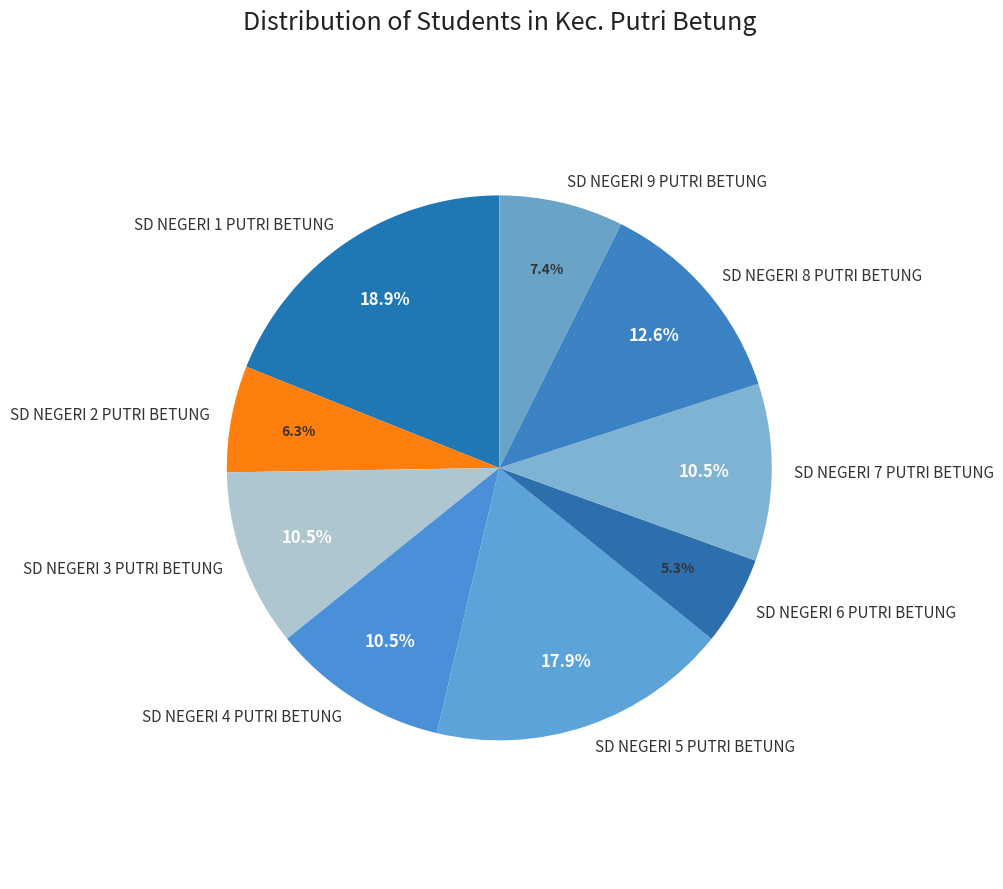

Which category has the biggest portion of the pie?

SD NEGERI 1 PUTRI BETUNG